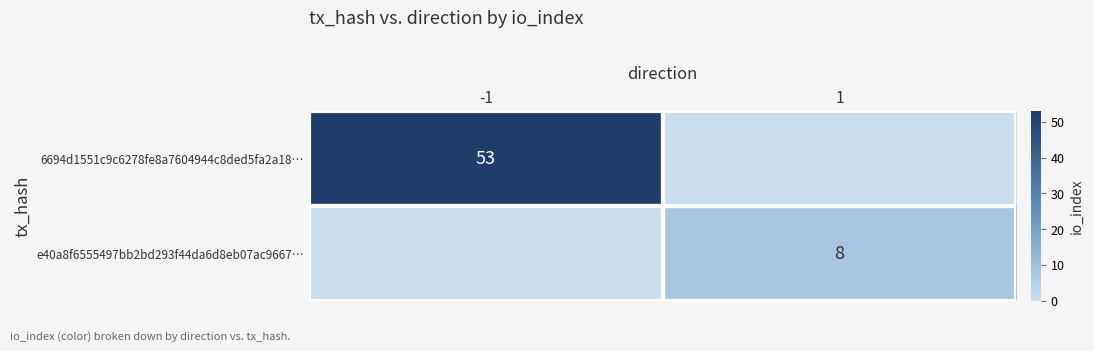

The value of e40a8f6555497bb2bd293f44da6d8eb07ac9667… at 1 is 4. True or false?

False